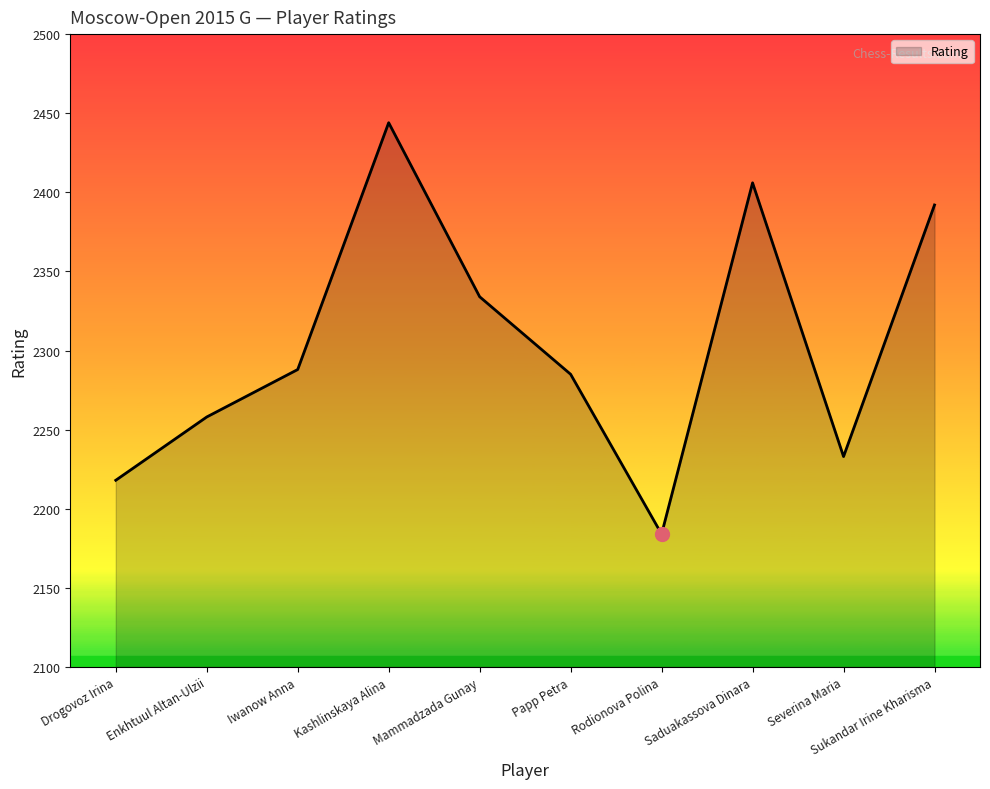

The chart shows a value of 1020 at Iwanow Anna. True or false?

False